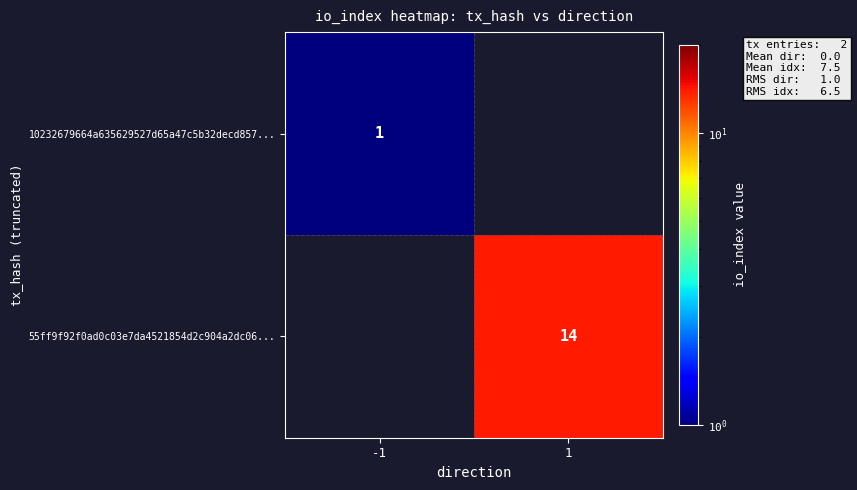

At how many categories does at least one series exceed 11?

1